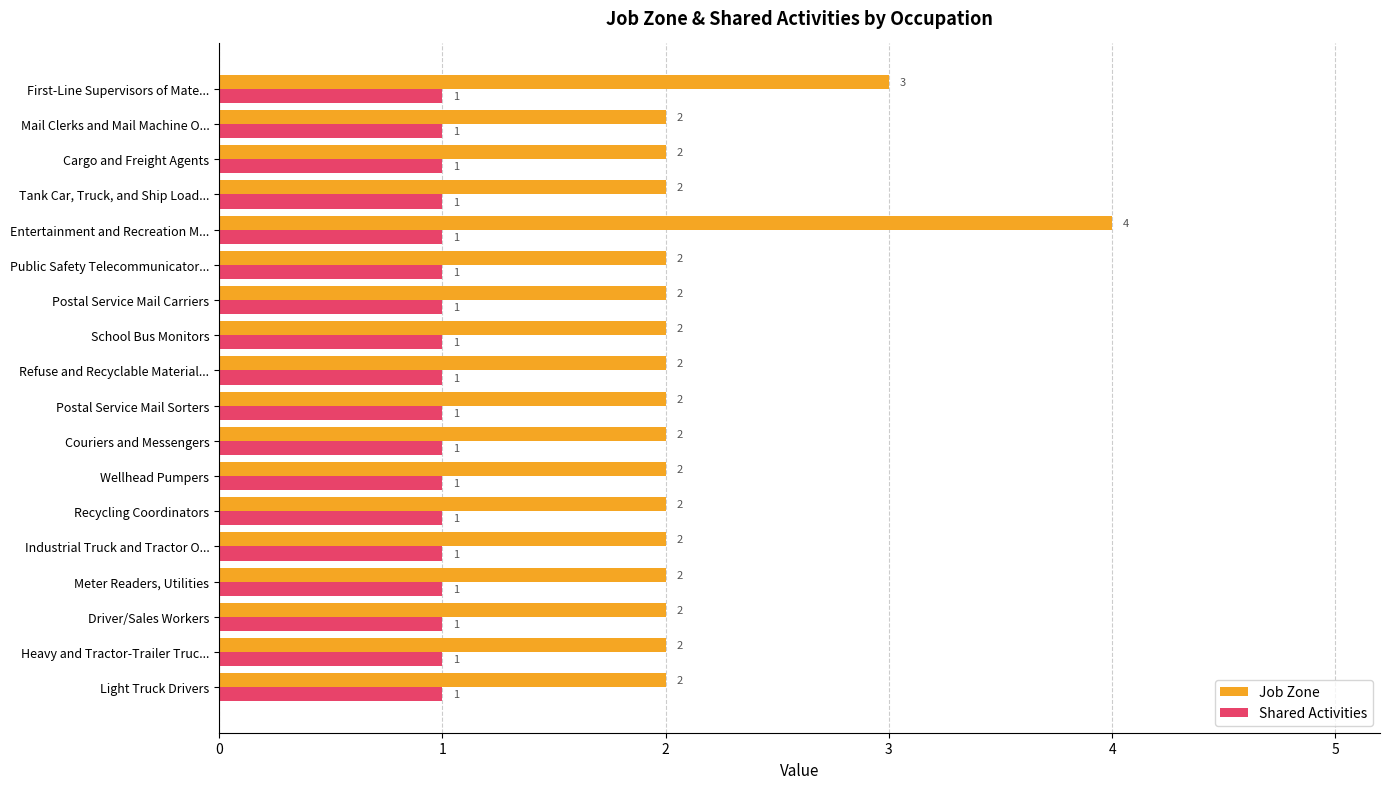

Which series has the largest total across all categories?

Job Zone